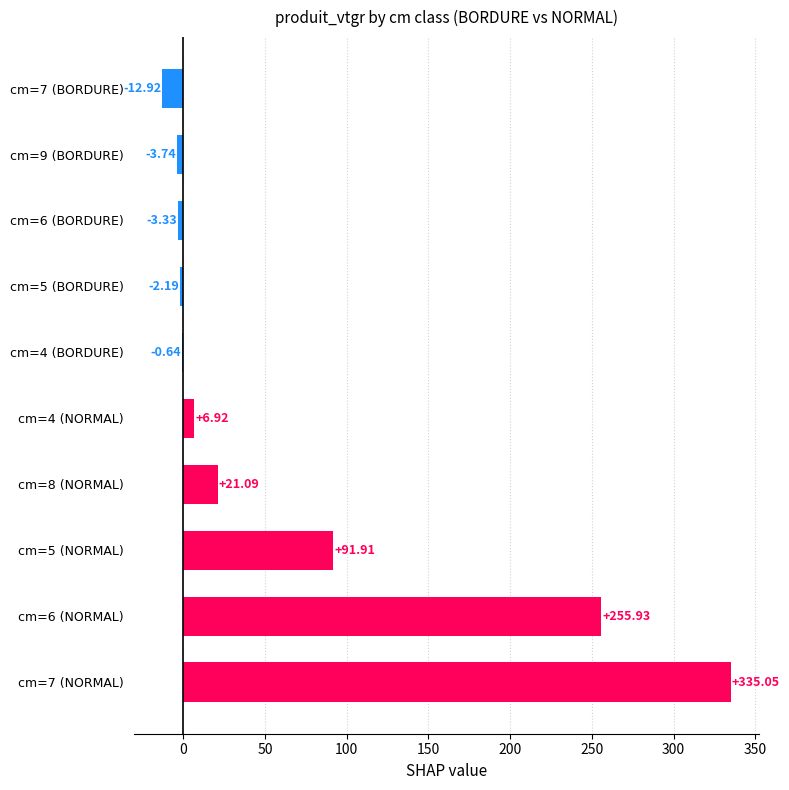

What is the sum of the values at cm=5 (NORMAL) and cm=5 (BORDURE)?

89.7